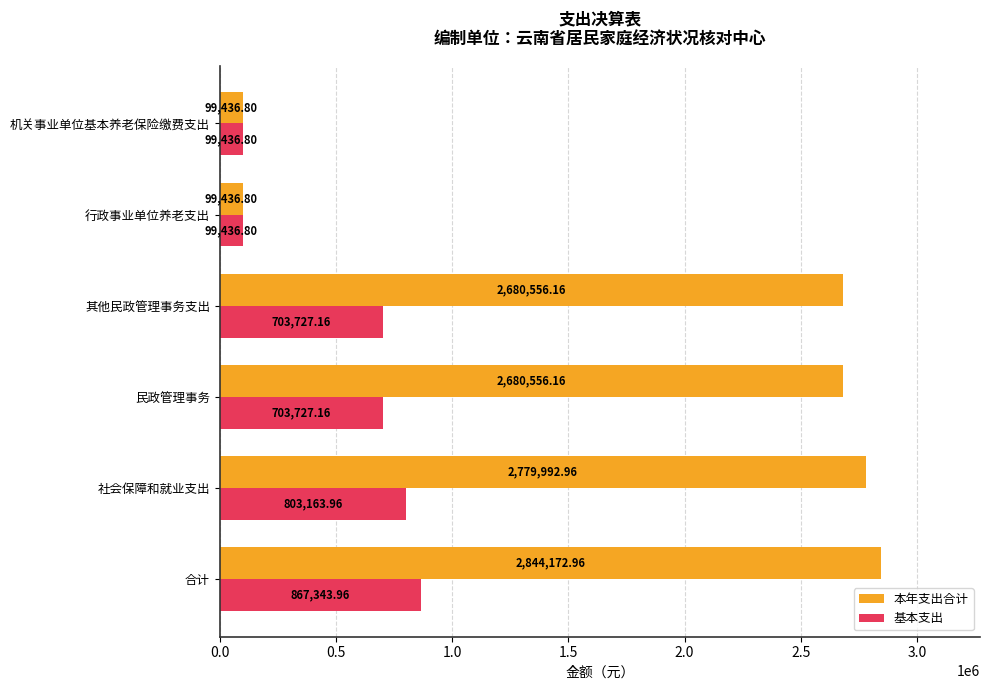

What is the difference between the second highest and minimum values in the 基本支出 series?

703727.2